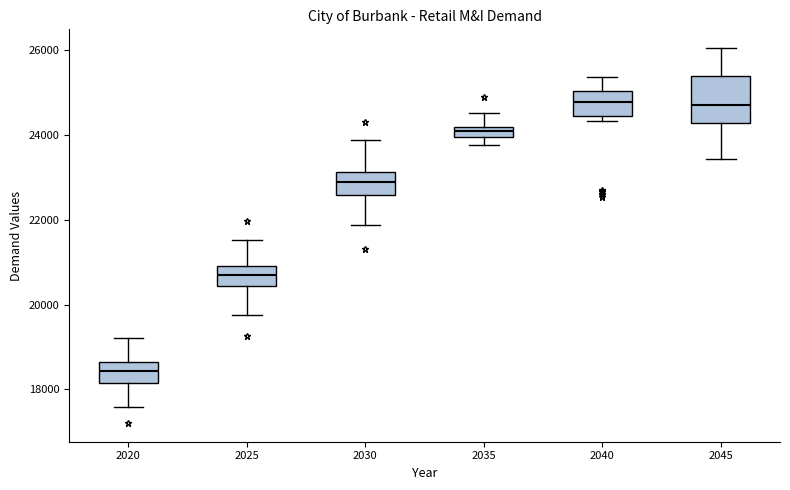

Comparing the boxes themselves (not the whiskers), which one is the tallest?

2045